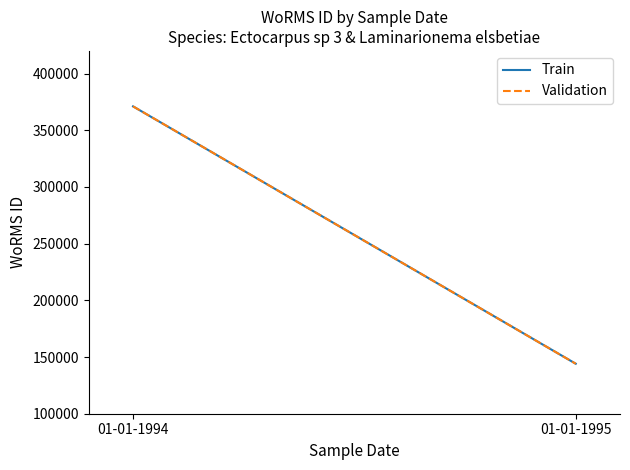

Which series has the widest spread of values?

Train